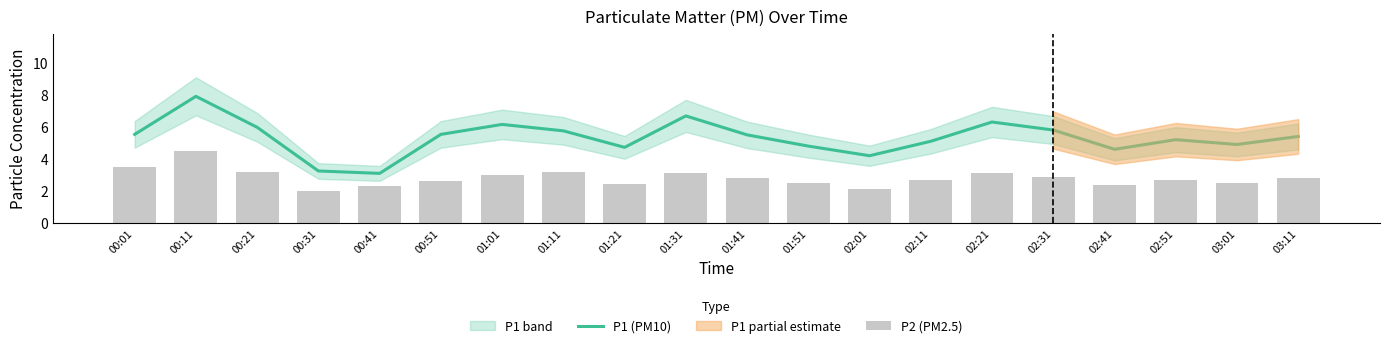

How many data points in P2 (PM2.5) are above 2?

19